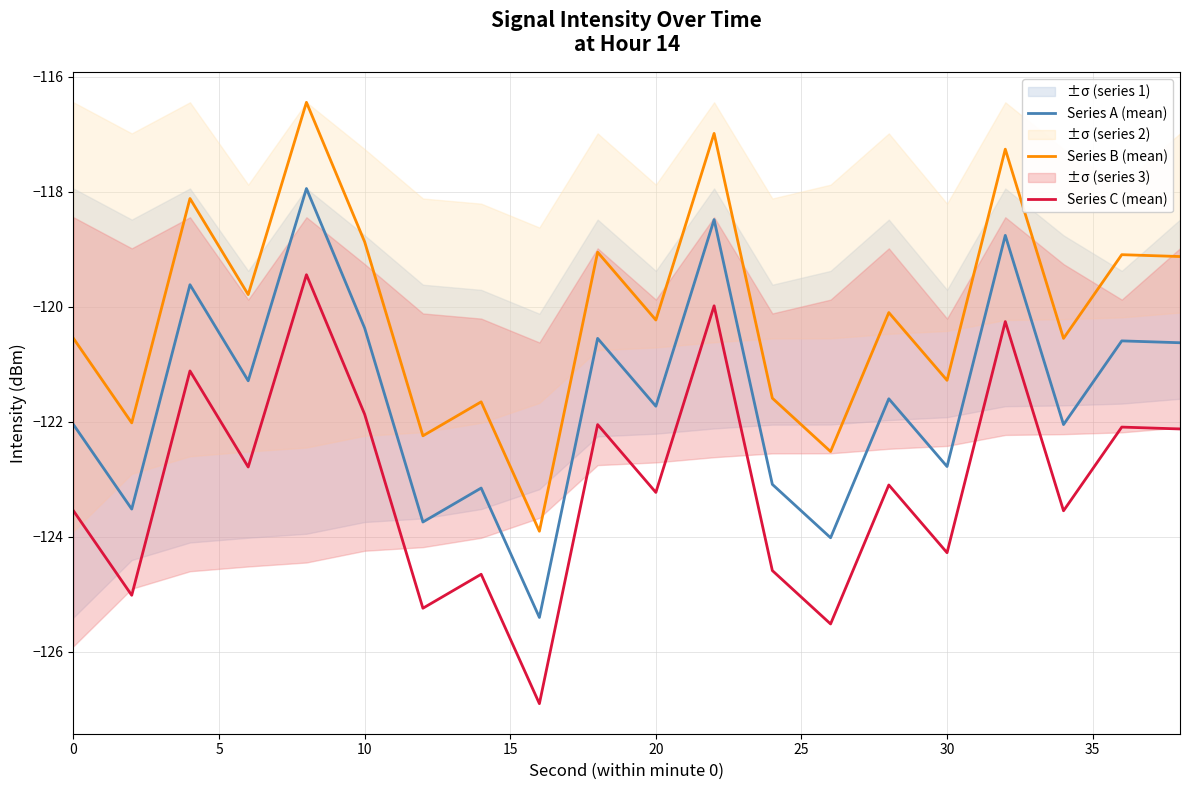

True or false: Series A (mean) and Series C (mean) cross at least once.

False